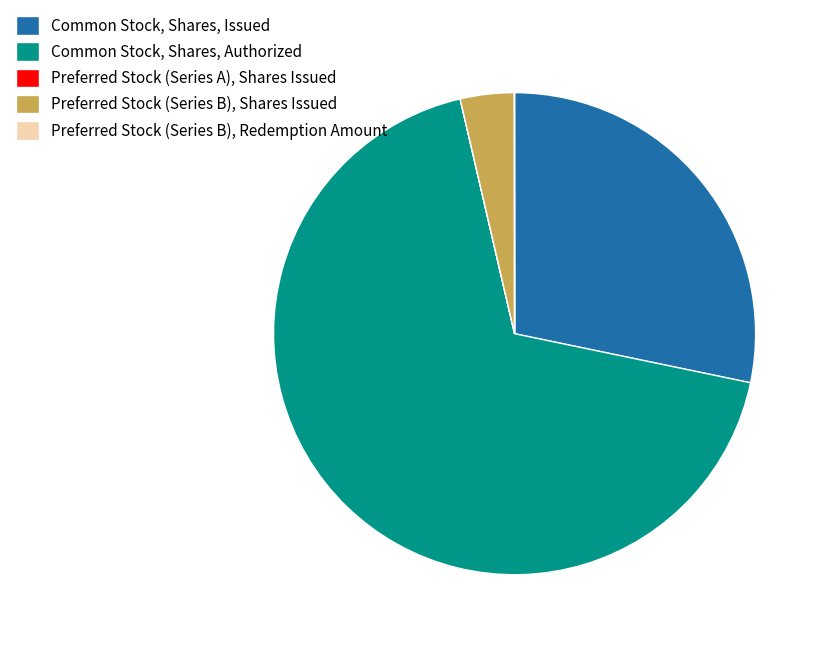

Is there a majority slice in this chart?

Yes